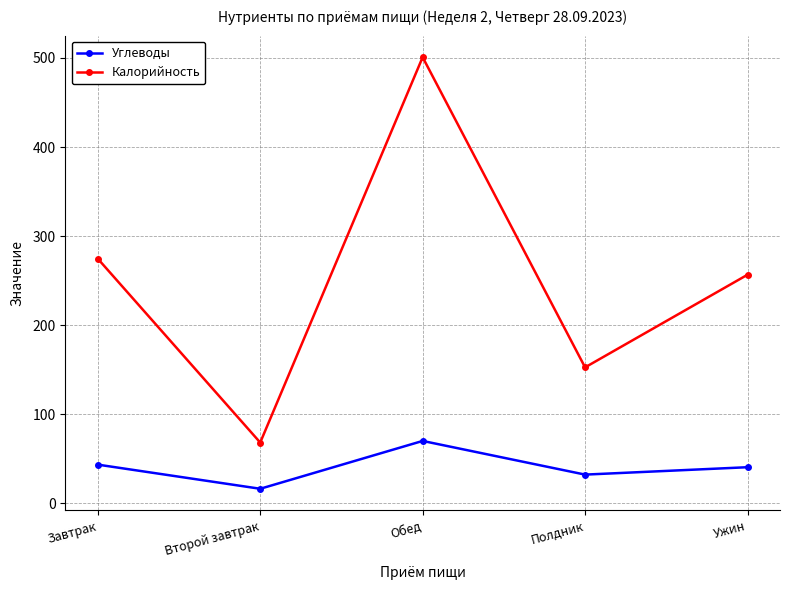

What is the difference between the highest and lowest values at Ужин?

216.1